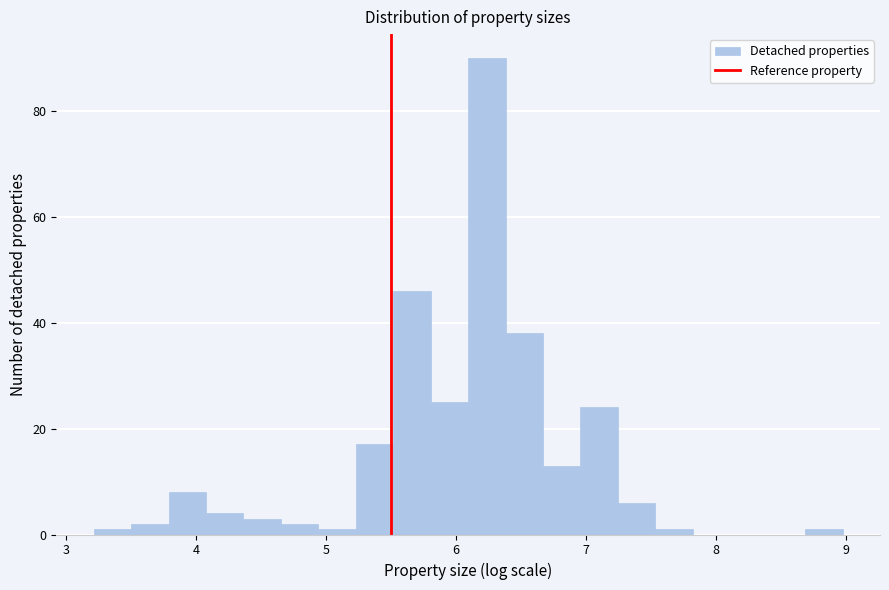

Around what value on the x-axis is the tallest bar? Give the approximate position of its centre, as read against the axis.

6.2